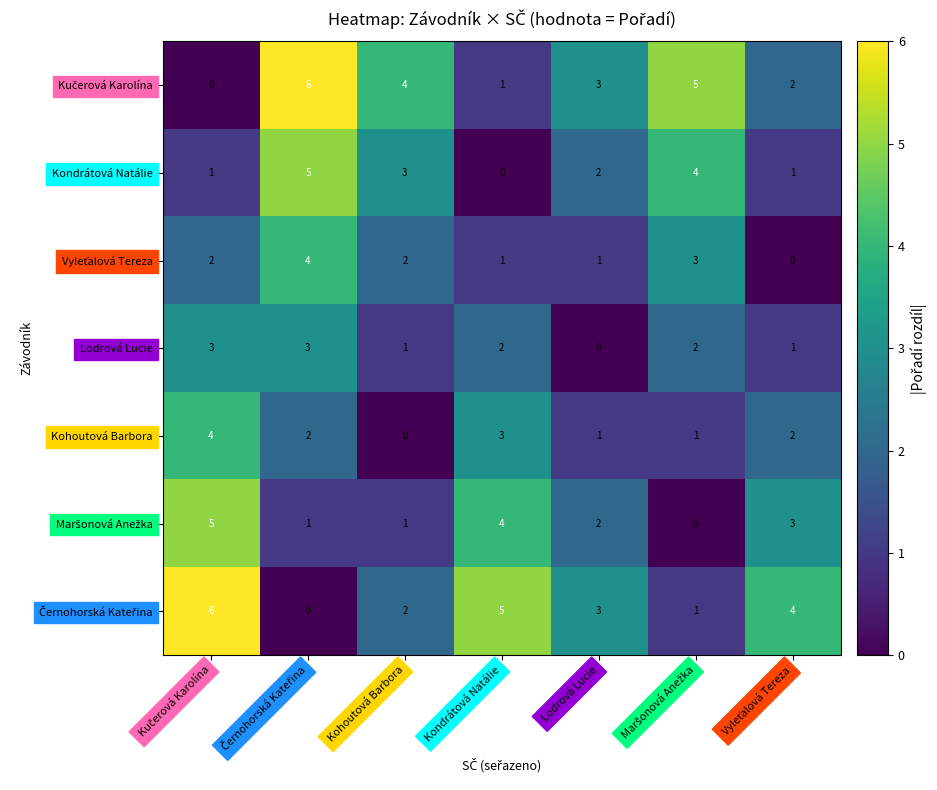

True or false: Lodrová Lucie has a value of 2 at Lodrová Lucie.

False